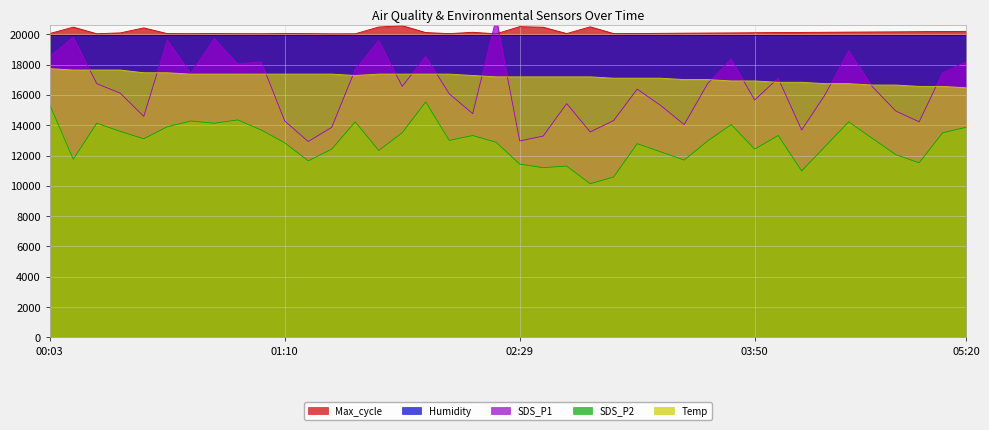

At which label is Max_cycle closest to 20297?

05:20